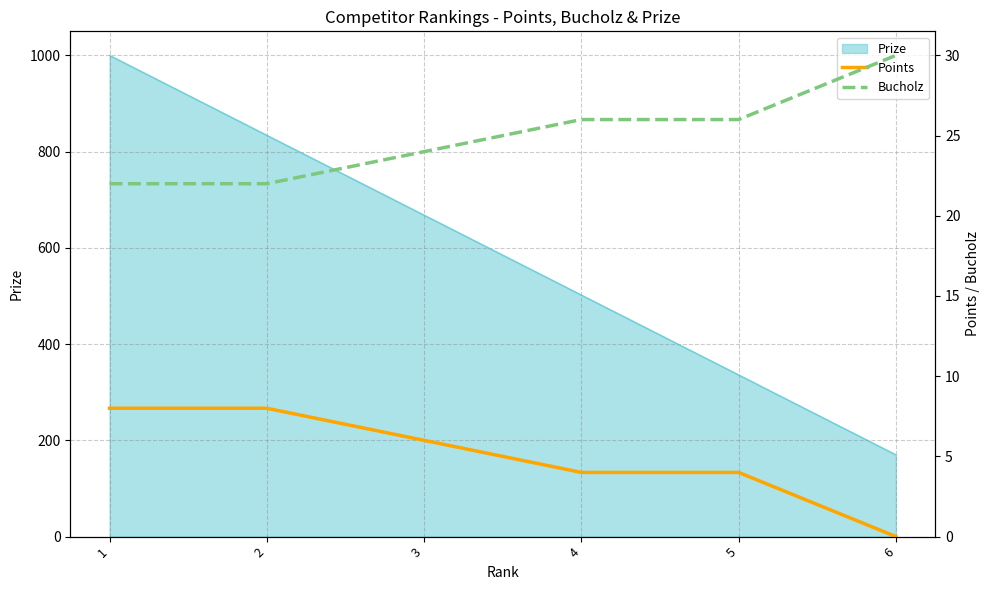

True or false: Bucholz has a value of 30 at 6.

True